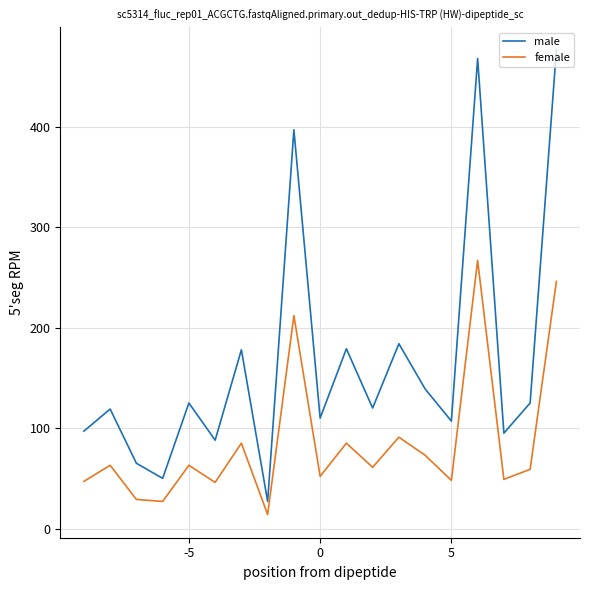

Which series has the widest spread of values?

male